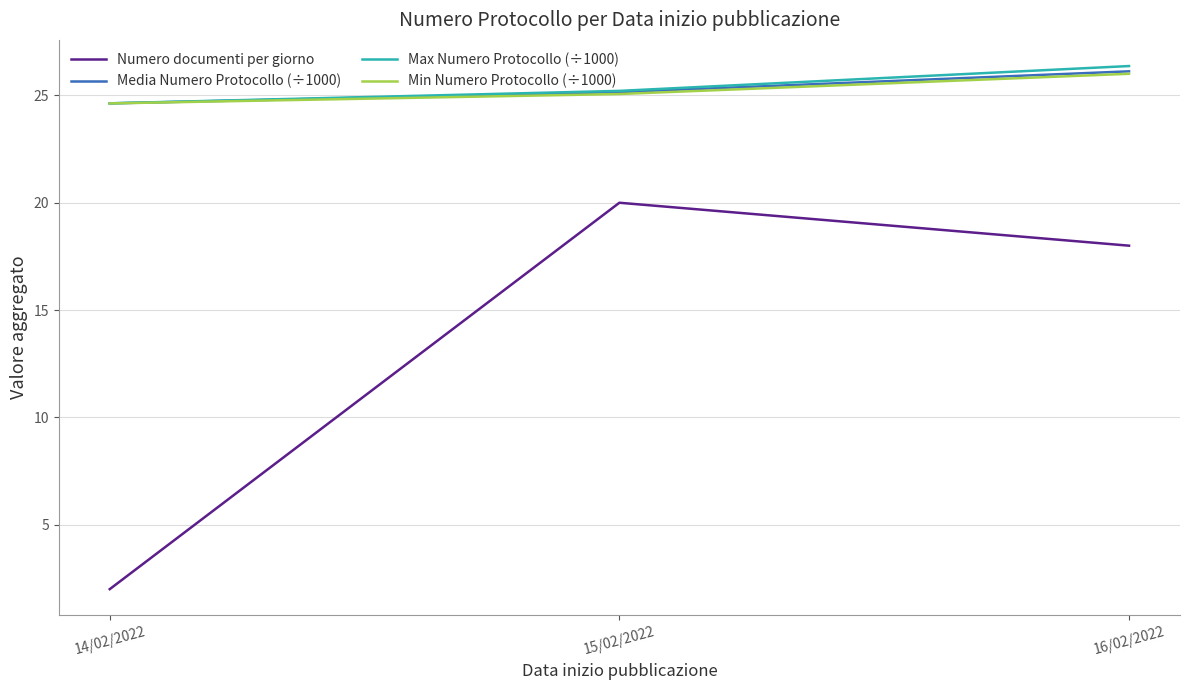

What is the lowest value of the Numero documenti per giorno series?

2.0